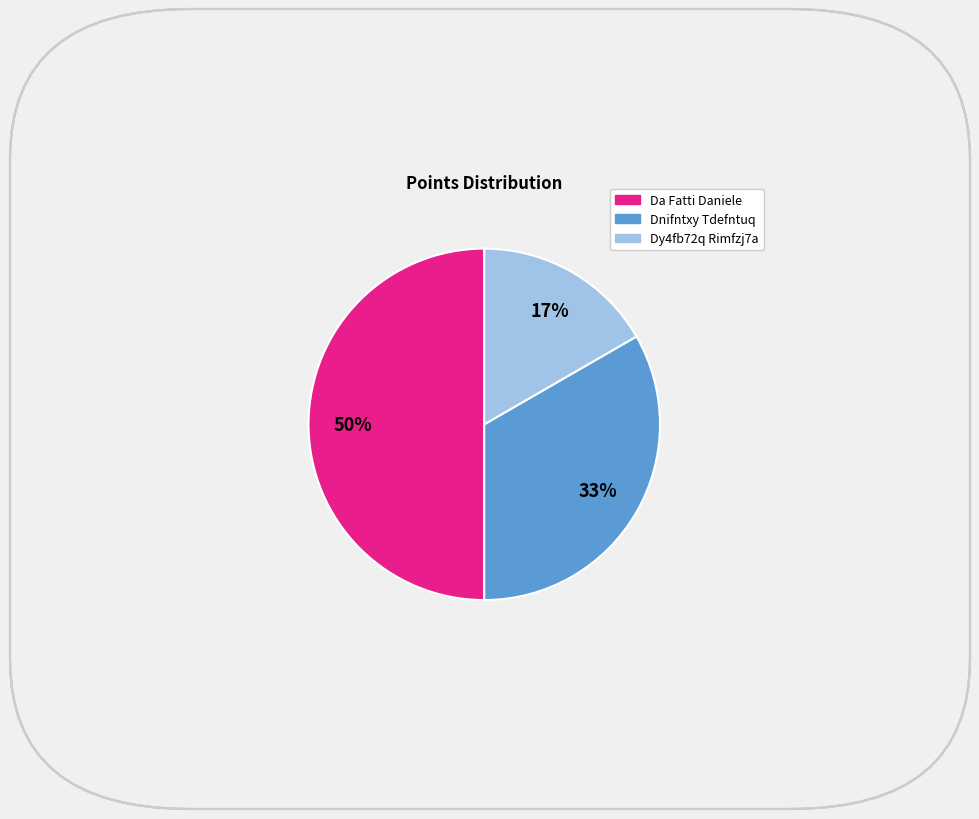

Count the number of slices in the pie.

3